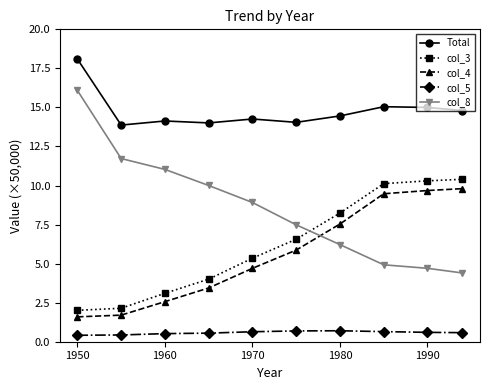

How many data points does each series have?

10